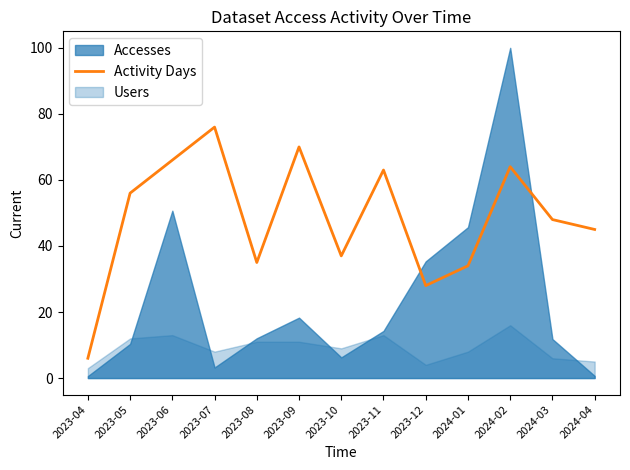

The Activity Days series shows 45 at 2024-04. True or false?

True